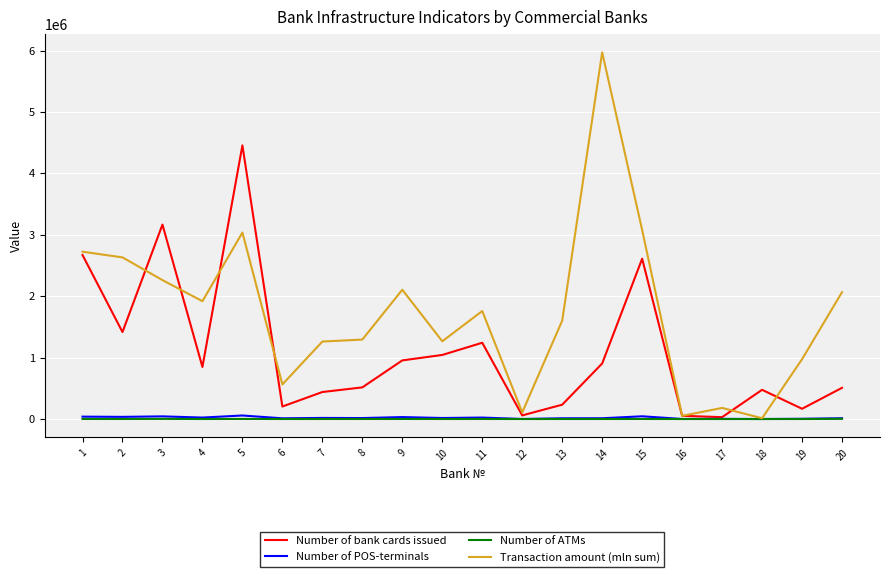

What is the highest value of the Transaction amount (mln sum) series?

5970388.3